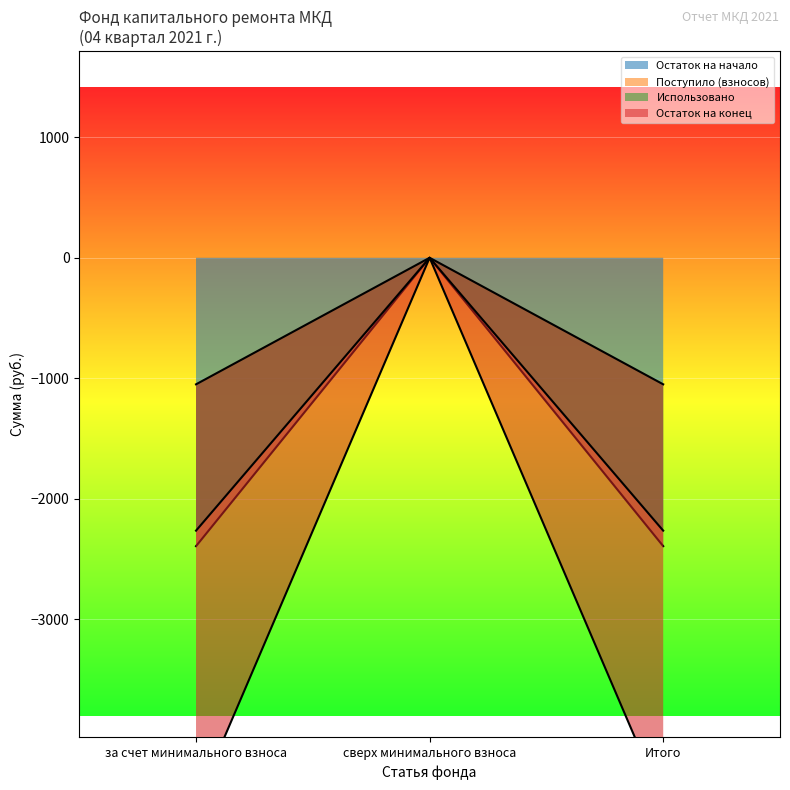

Where is Остаток на конец nearest to the value -2264?

сверх минимального взноса